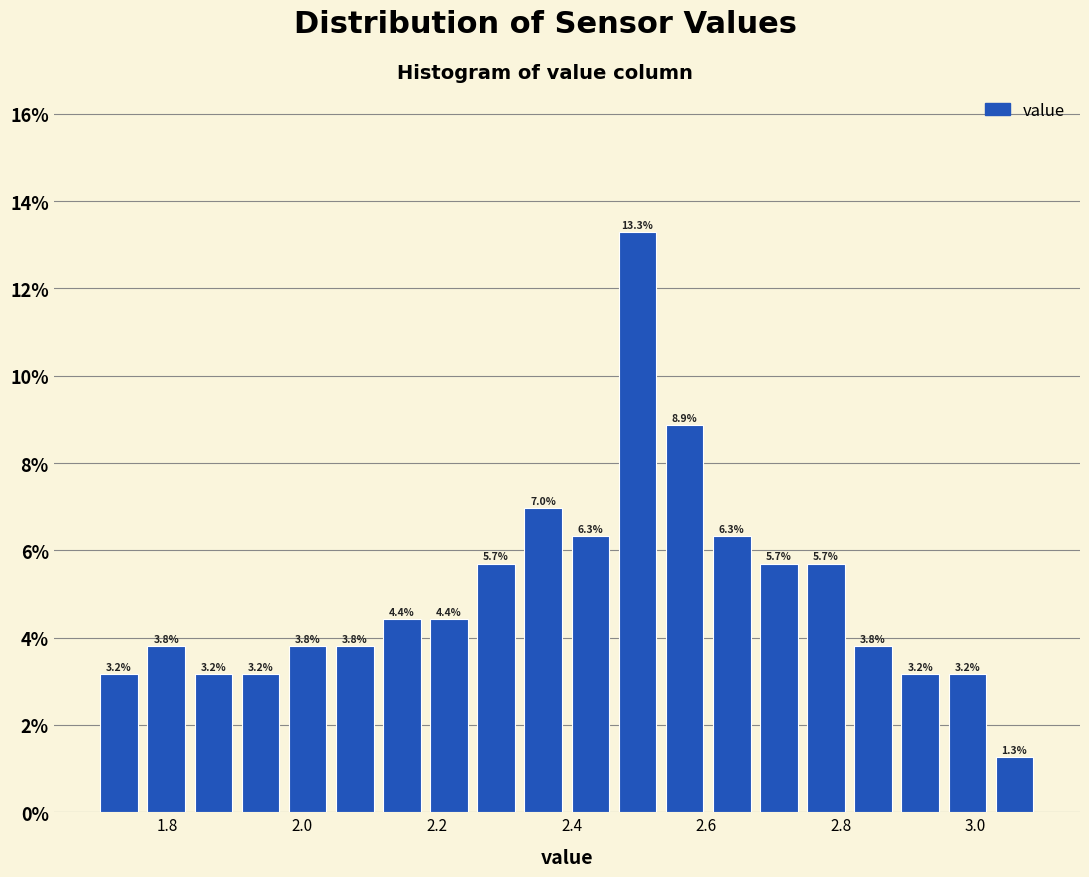

Read against the x-axis, roughly where is the centre of the tallest bar?

2.50